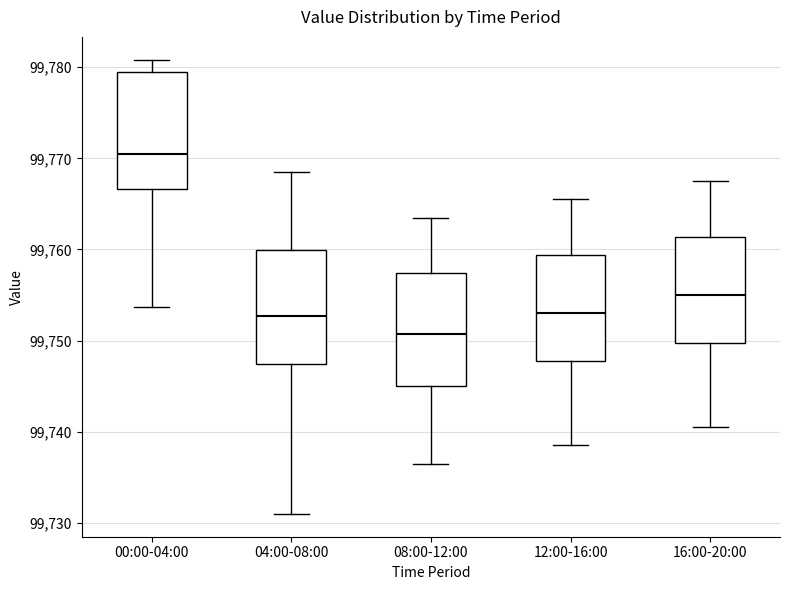

Reading left to right, transcribe this box plot: for each box, give where its median line is, the range the box spans, and where its two whiskers end, as read against the y-axis. The values are not printed on the chart, so give them approximately, as read against the axis.

00:00-04:00: median 99771, box 99767 to 99779, whiskers 99754 to 99781
04:00-08:00: median 99753, box 99747 to 99760, whiskers 99731 to 99769
08:00-12:00: median 99751, box 99745 to 99757, whiskers 99737 to 99764
12:00-16:00: median 99753, box 99748 to 99759, whiskers 99739 to 99766
16:00-20:00: median 99755, box 99750 to 99761, whiskers 99741 to 99768